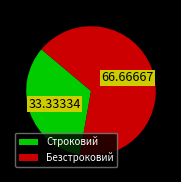

Which slice represents more than half of the pie?

Безстроковий